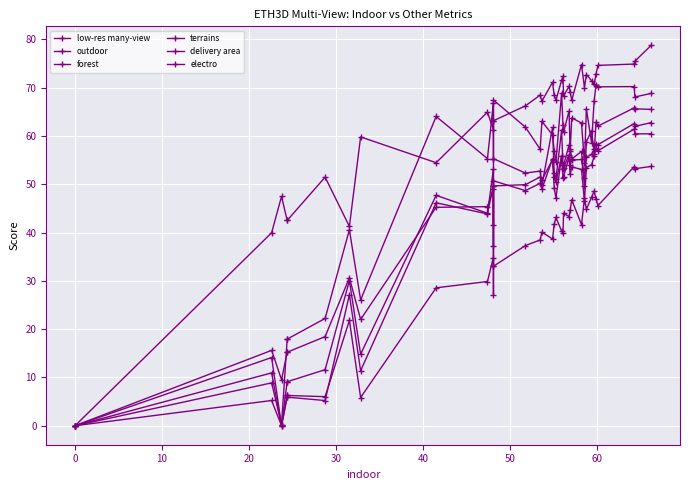

Which series has the largest total across all categories?

terrains